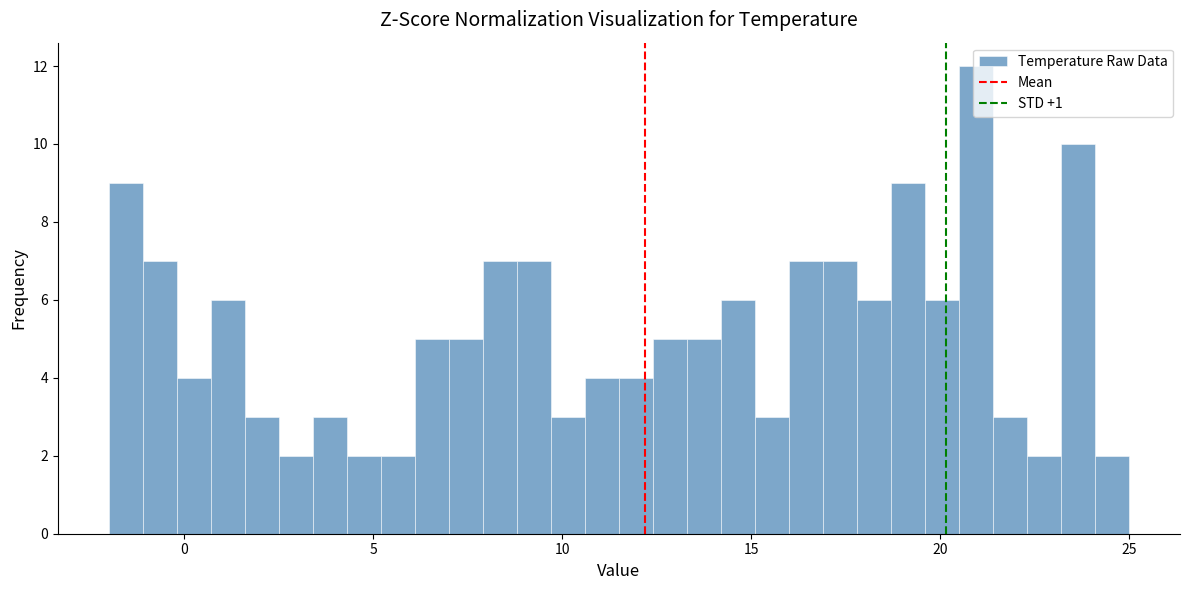

Around what value on the x-axis is the tallest bar? Give the approximate position of its centre, as read against the axis.

21.0